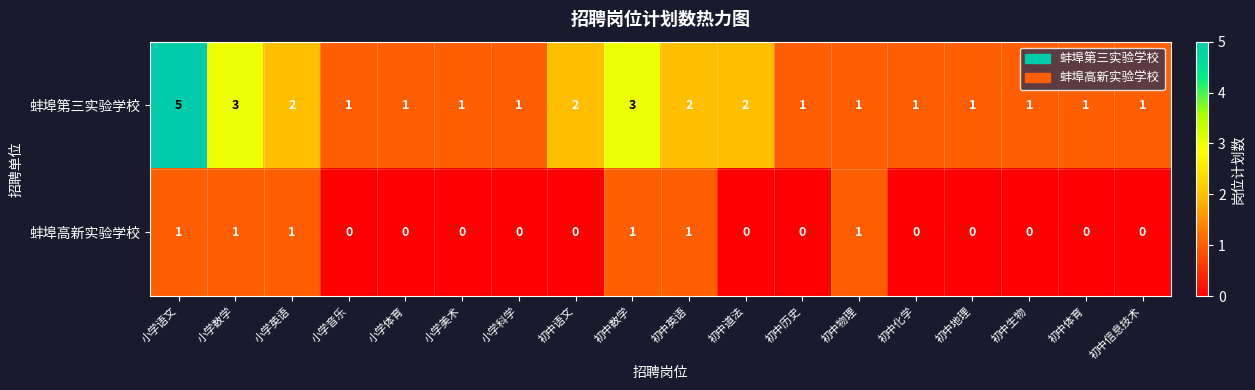

The value of 蚌埠高新实验学校 at 小学音乐 is 0. True or false?

True